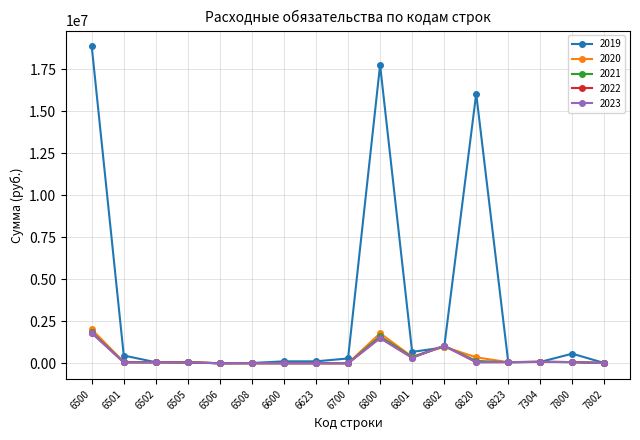

Which category has the highest value in the 2021 series?

6500